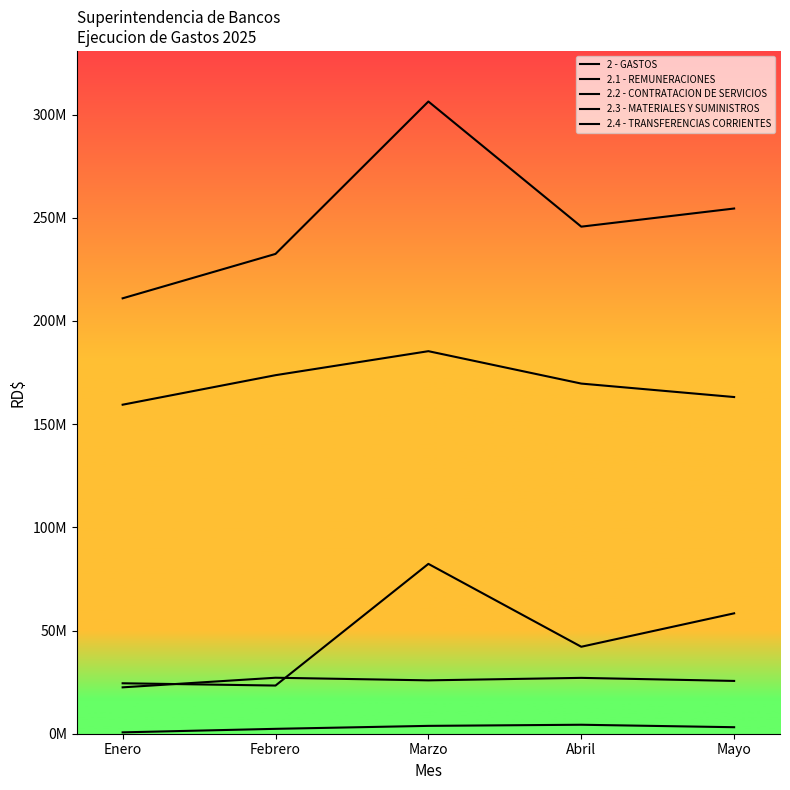

What is the difference between the 2.1 - REMUNERACIONES values at Abril and Marzo?

15700807.0